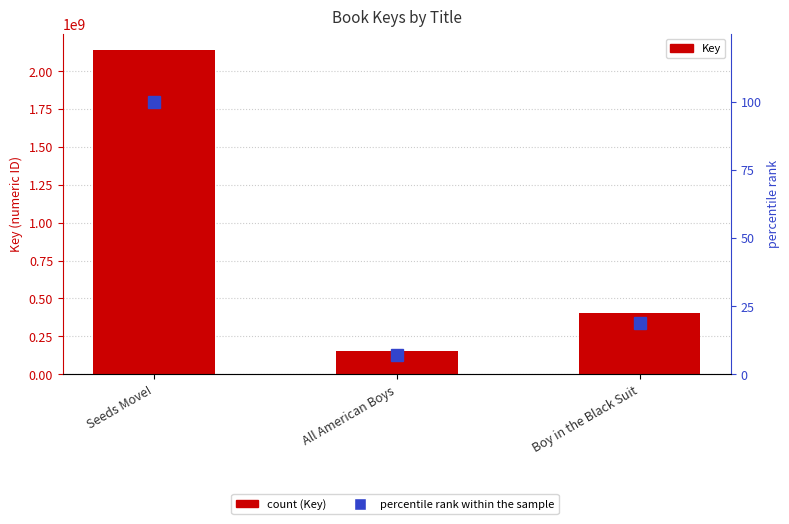

How many data points in Key are above 403687606?

1